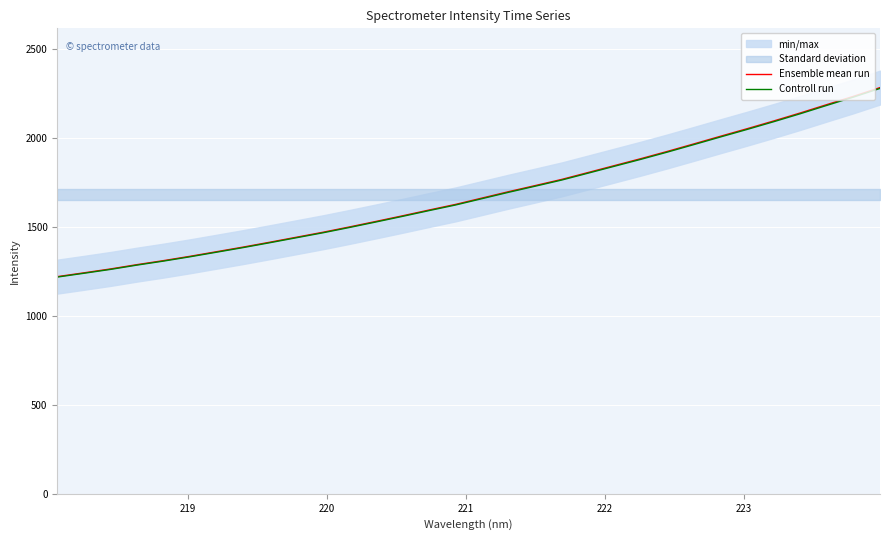

True or false: Ensemble mean run and Controll run cross at least once.

False